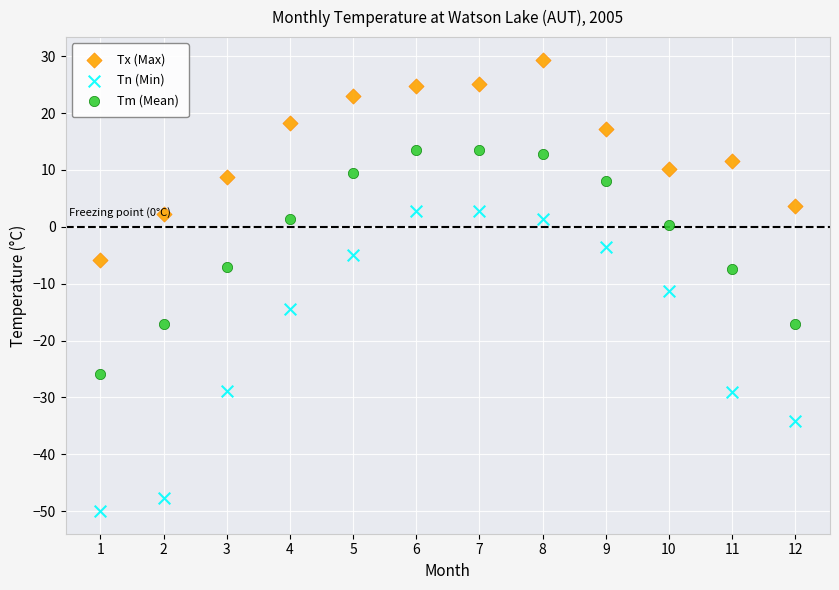

What are all the series names shown in the legend?

Tx (Max), Tn (Min), Tm (Mean)